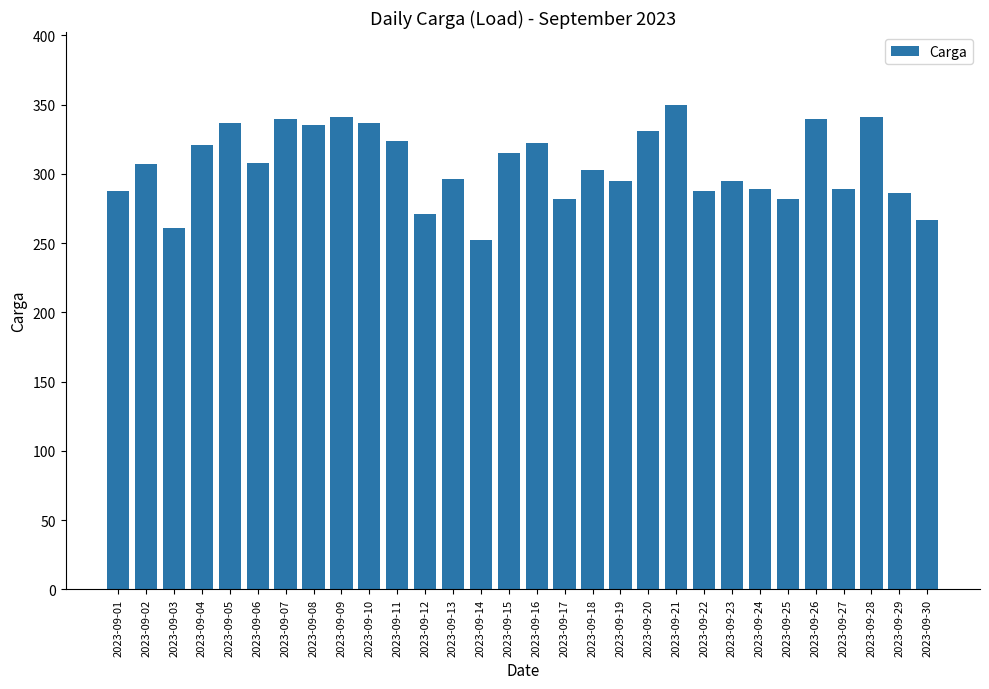

What is the smallest value displayed?

252